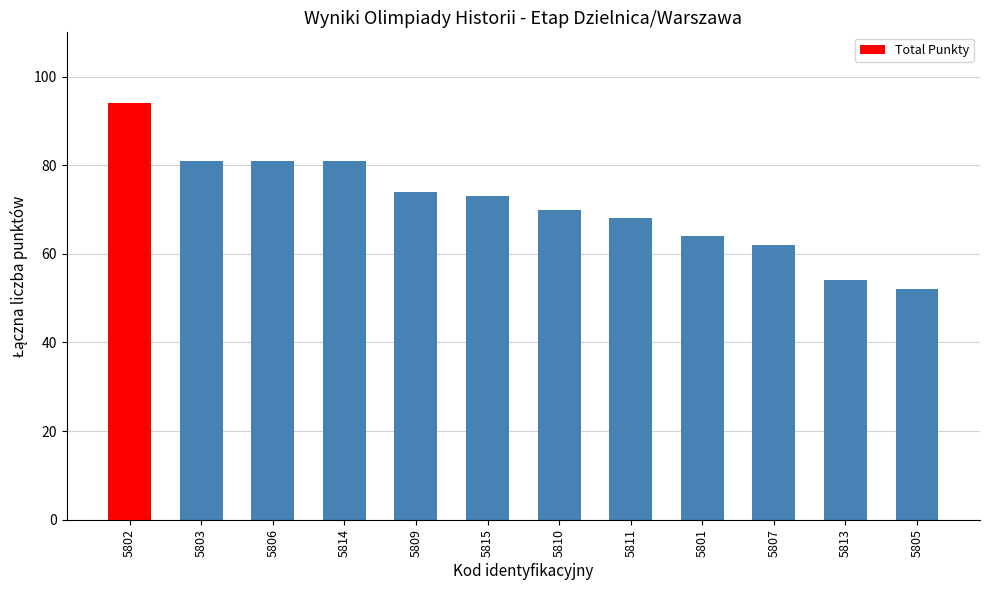

What position from the left is 5811?

8